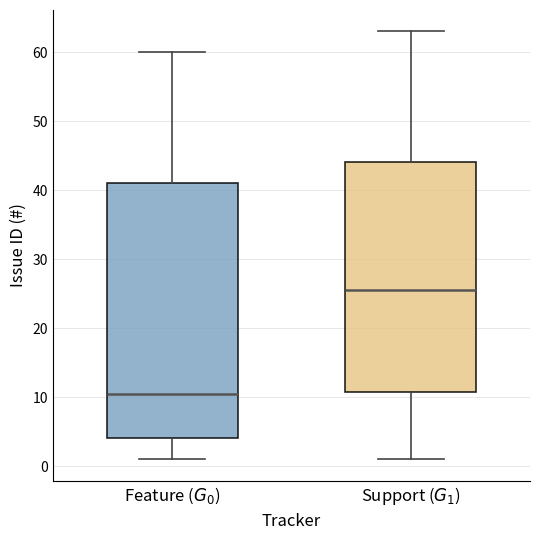

Which box's median line is the lowest?

Feature ($G_0$)